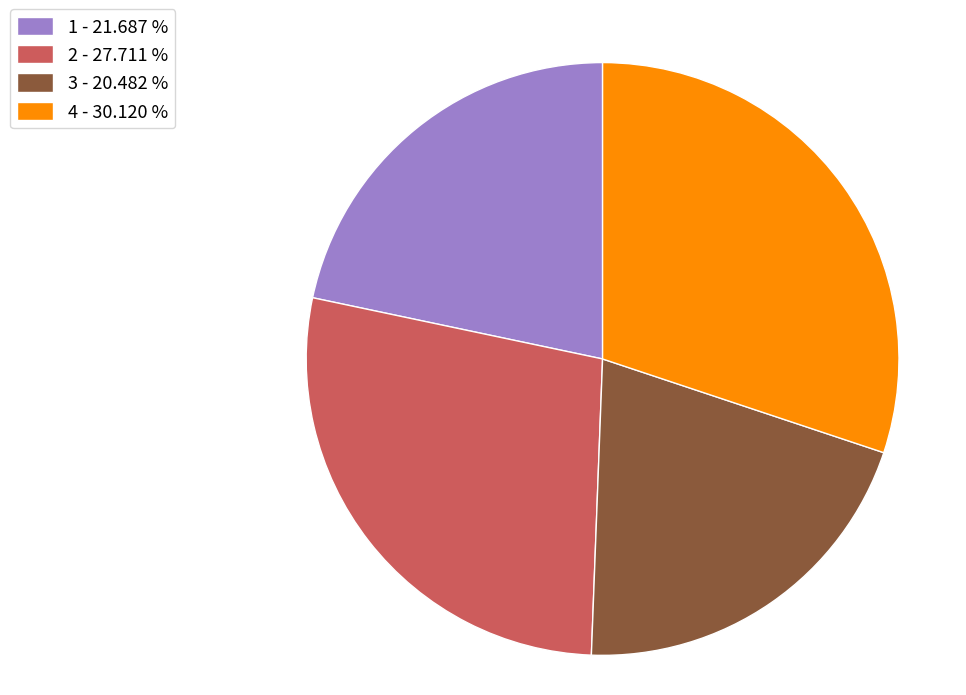

Is it true that 2 is 19% of the pie?

False